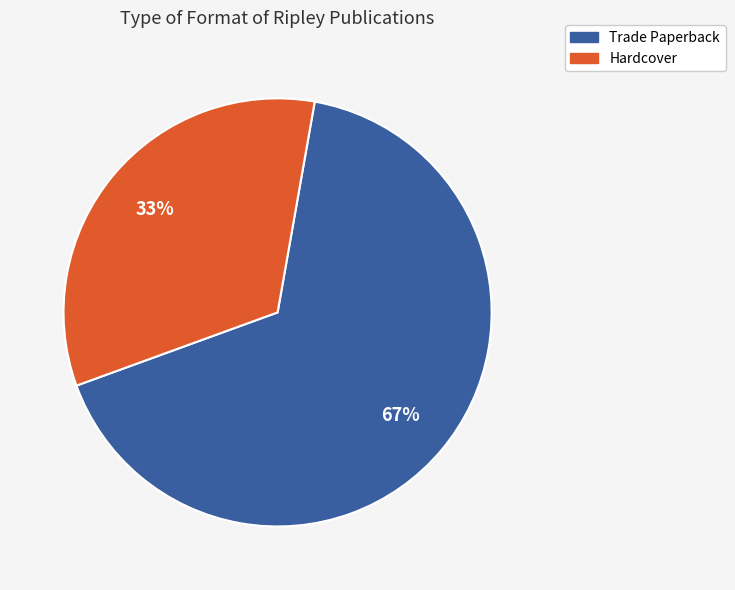

Which slice is the largest?

Trade Paperback